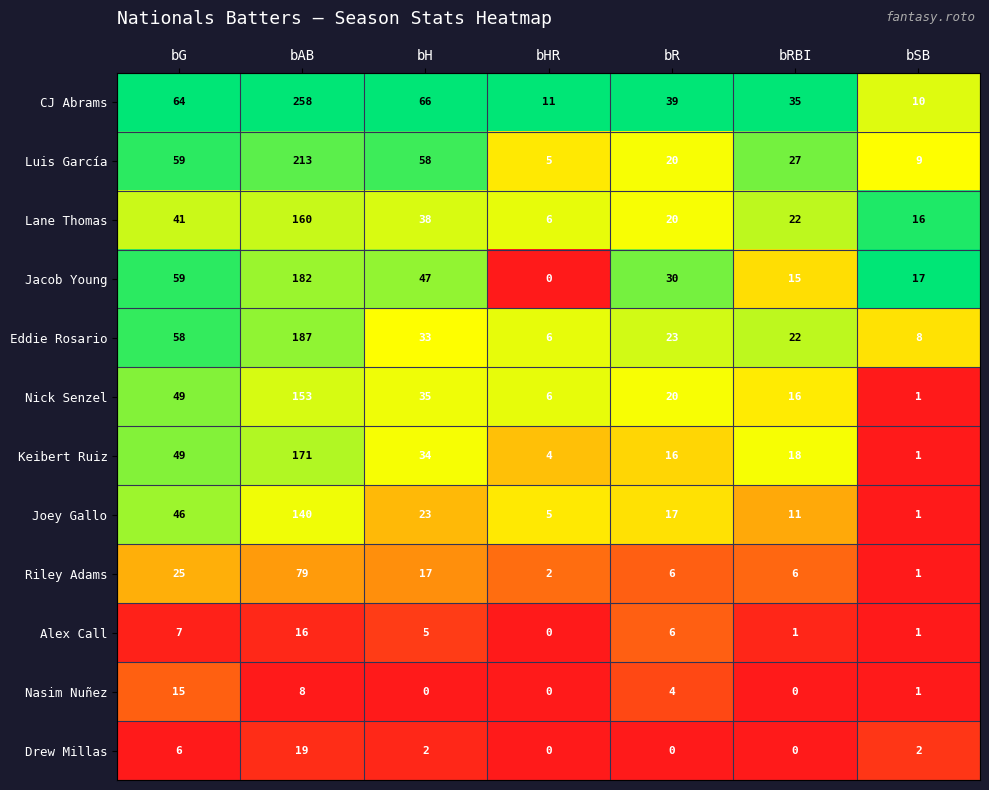

What is the average value of the Joey Gallo series?

35